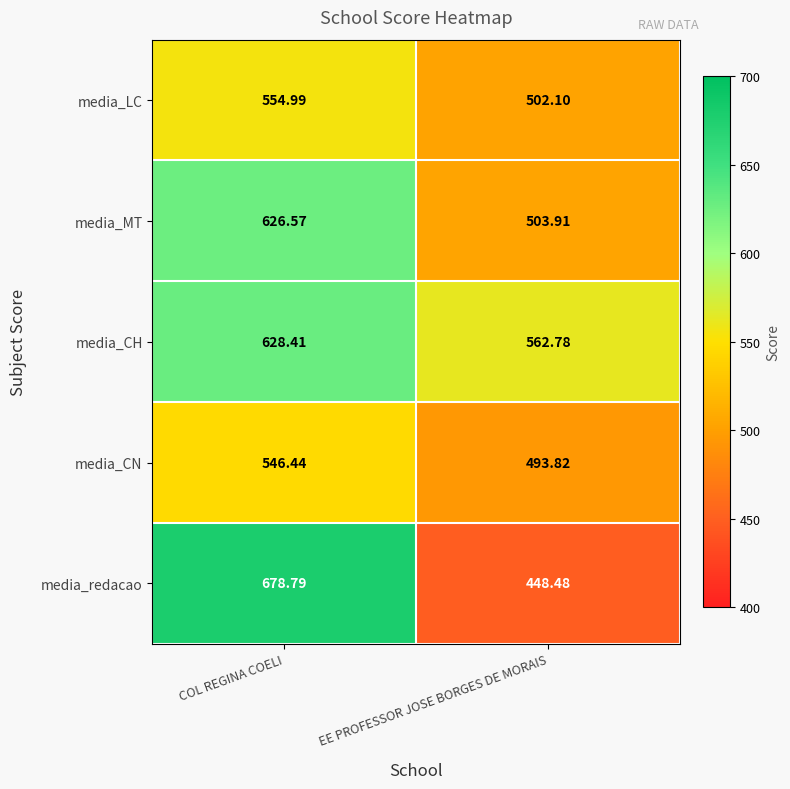

Where is media_MT nearest to the value 565?

EE PROFESSOR JOSE BORGES DE MORAIS